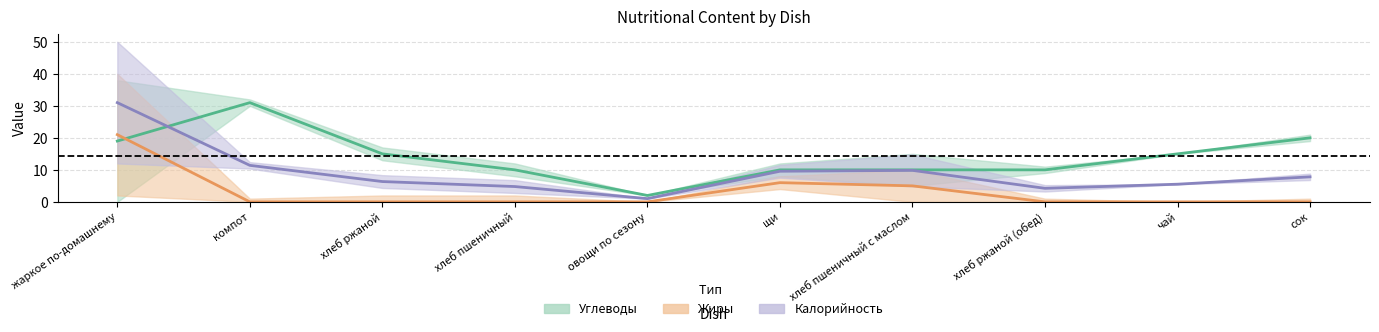

Between овощи по сезону and хлеб пшеничный, which is larger?

хлеб пшеничный